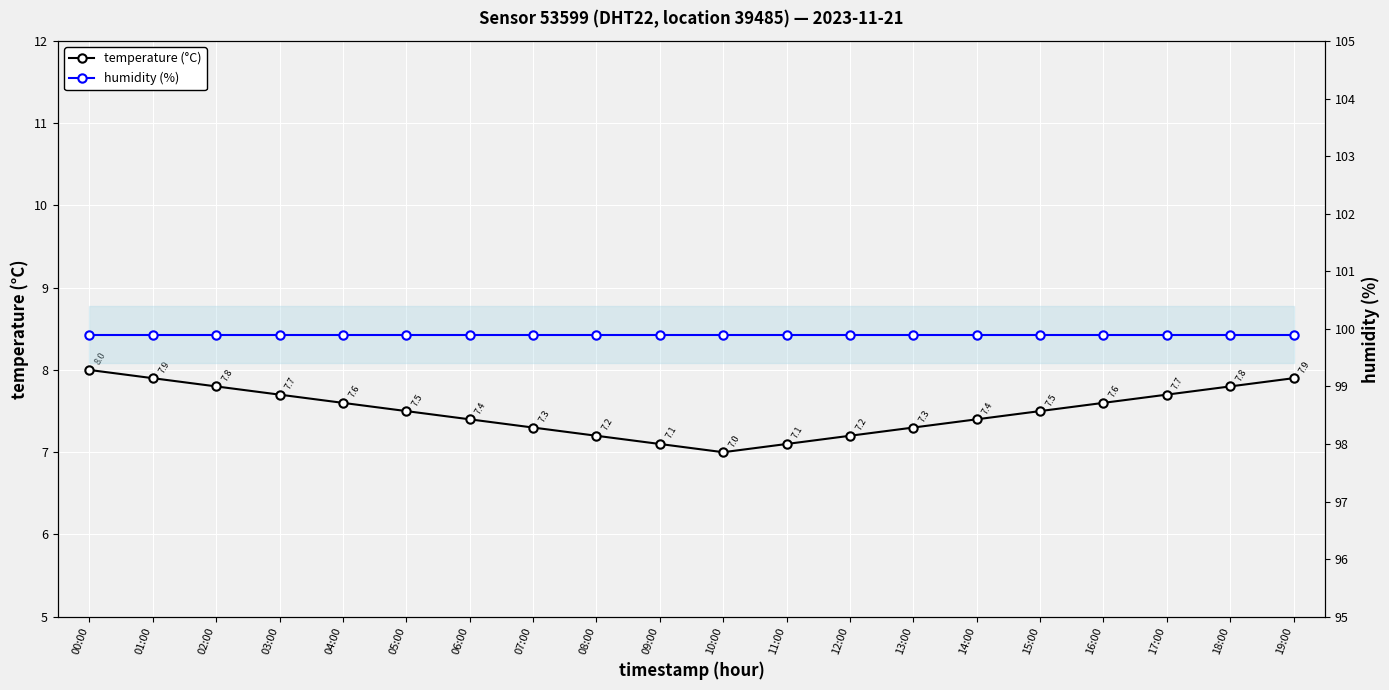

How many categories are shown in the chart?

20